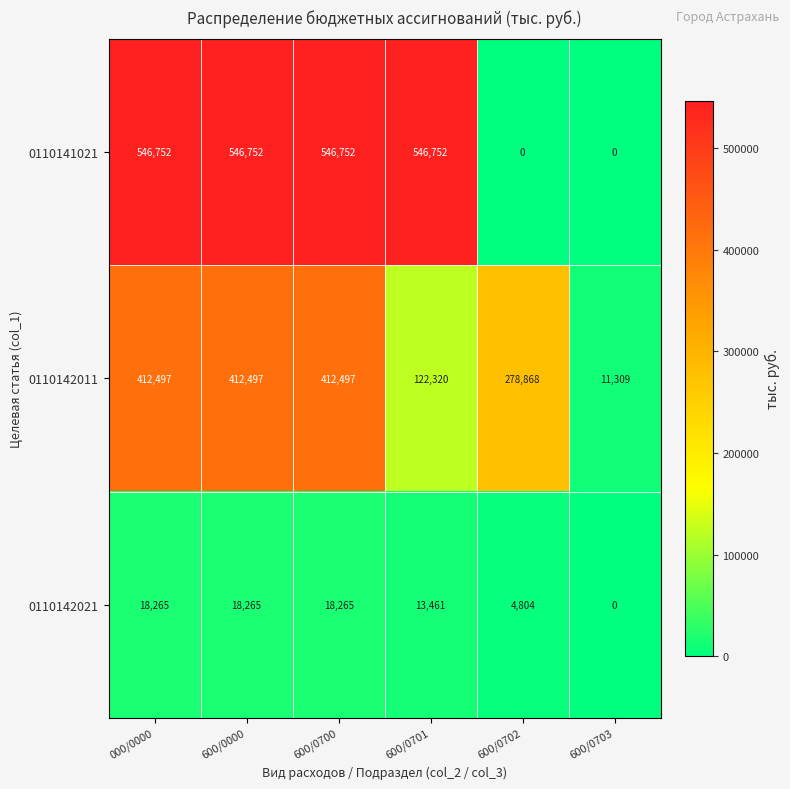

Which series has the largest total across all categories?

0110141021